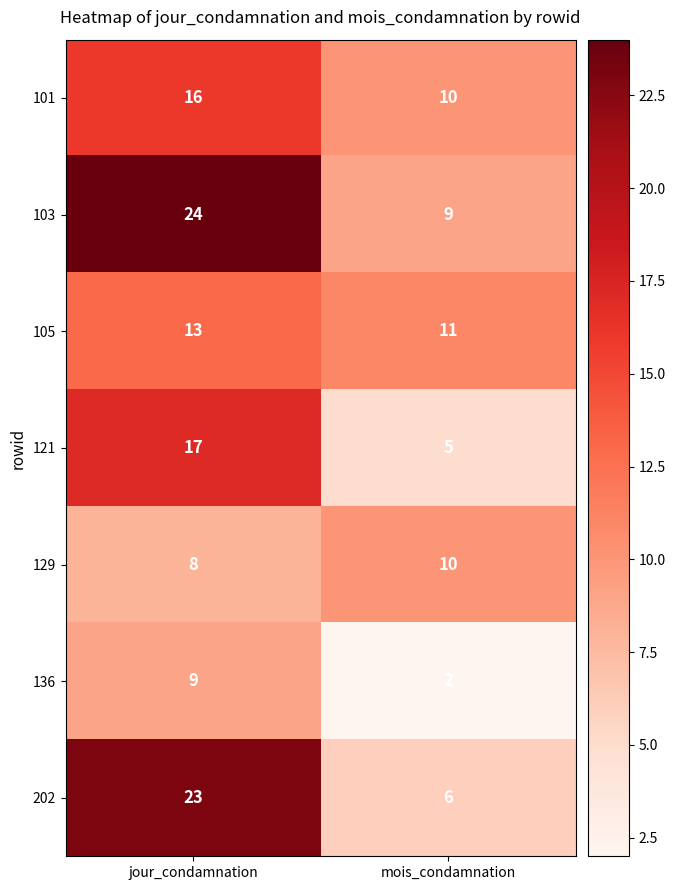

What is the difference between the maximum and minimum values in the 103 series?

15